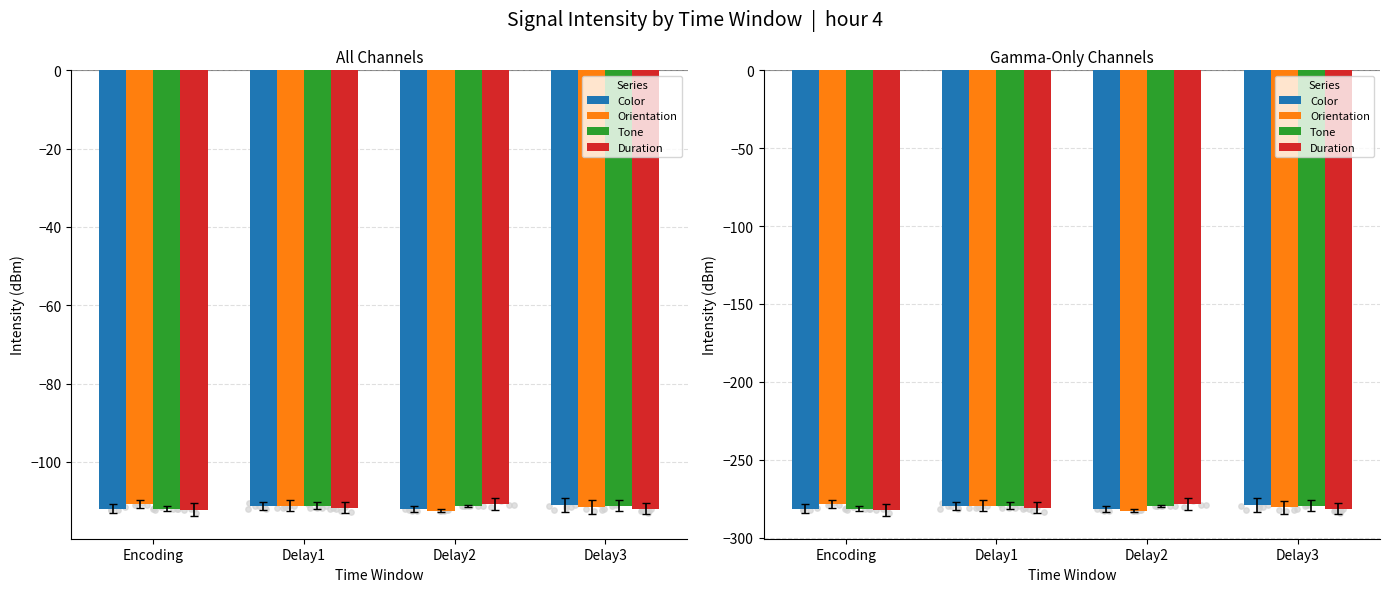

At which category is the sum across all series the highest?

Delay1